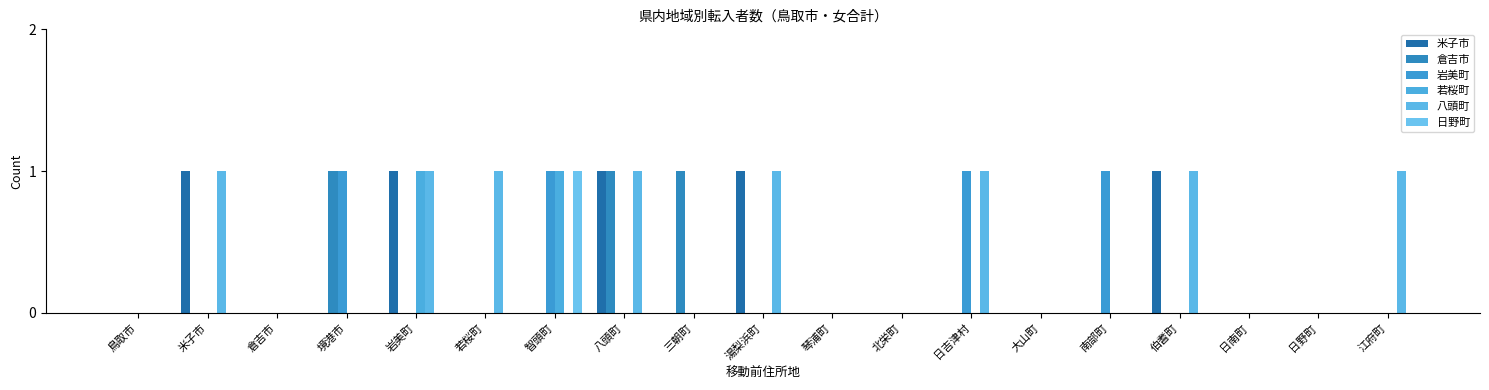

How many data points does each series have?

19